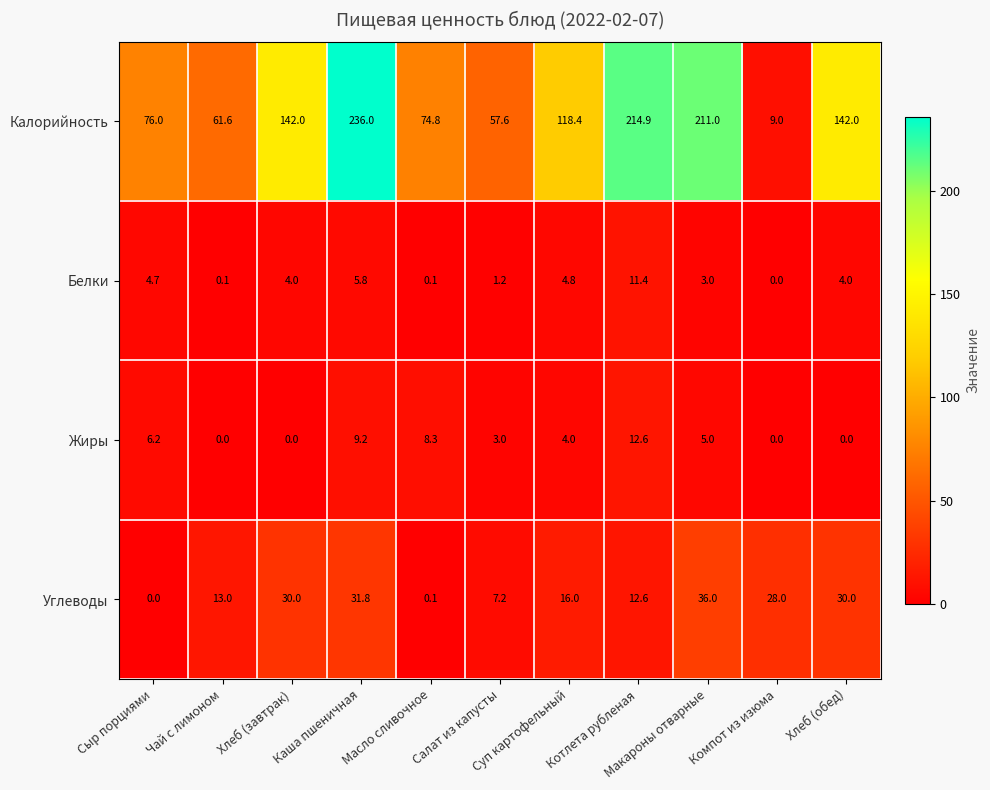

Which series has the largest total across all categories?

Калорийность